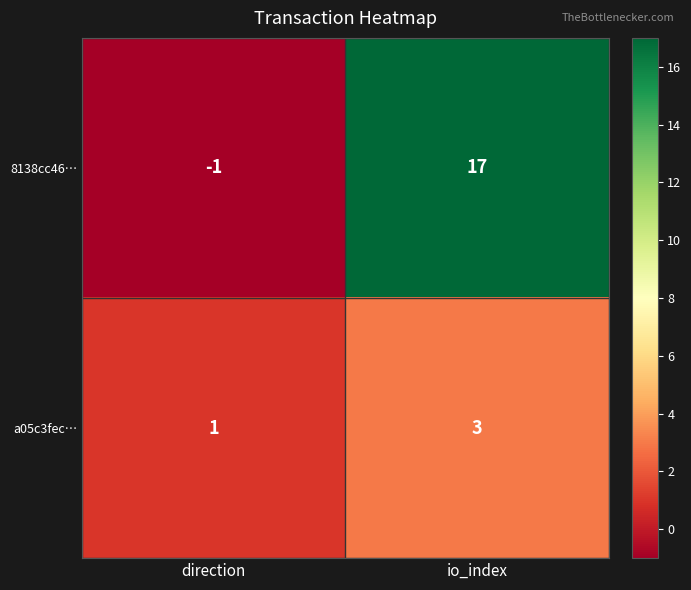

Reading left to right, list all the values displayed in this chart.

8138cc46…: -1	17
a05c3fec…: 1	3